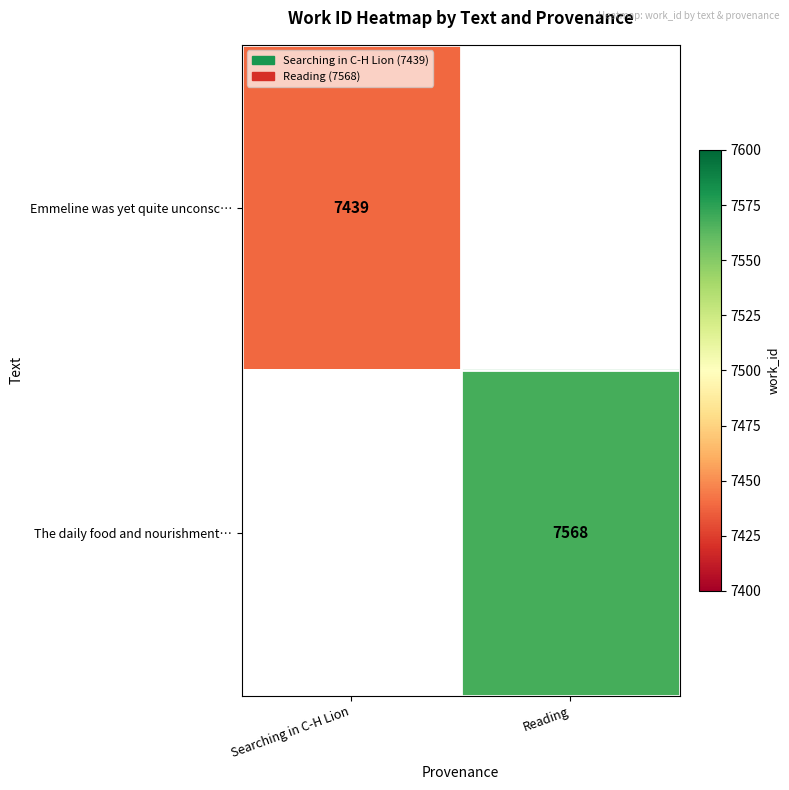

Count the number of categories in the chart.

2